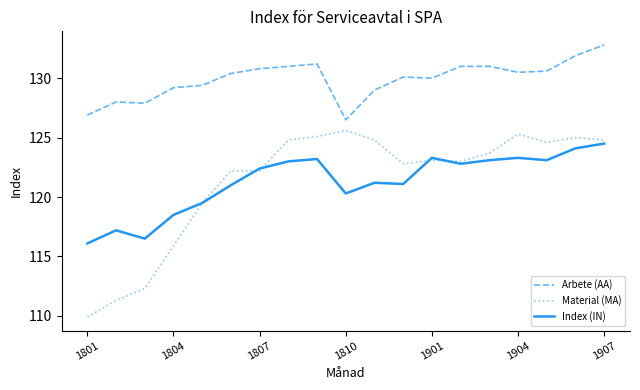

What is the maximum value for Arbete (AA)?

132.8